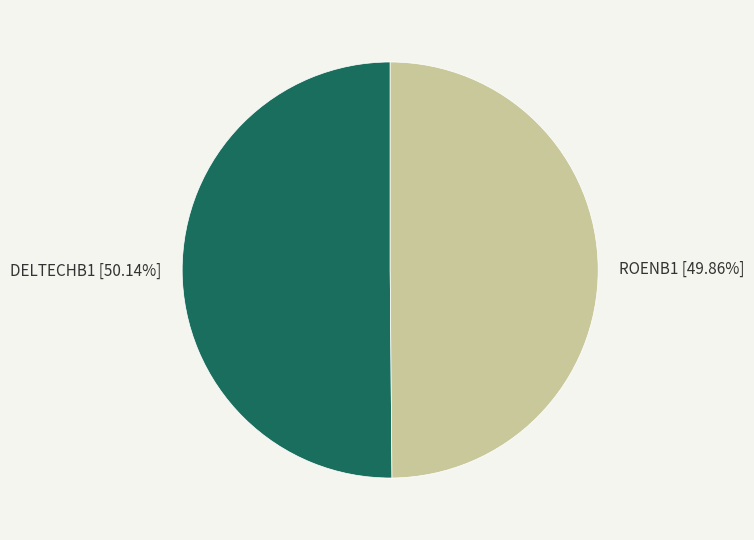

What percentage is the ROENB1 slice, to the nearest percent?

50%